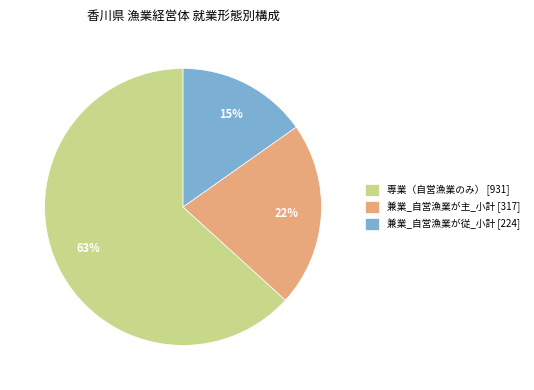

To the nearest percent, what is the average slice percentage?

33%